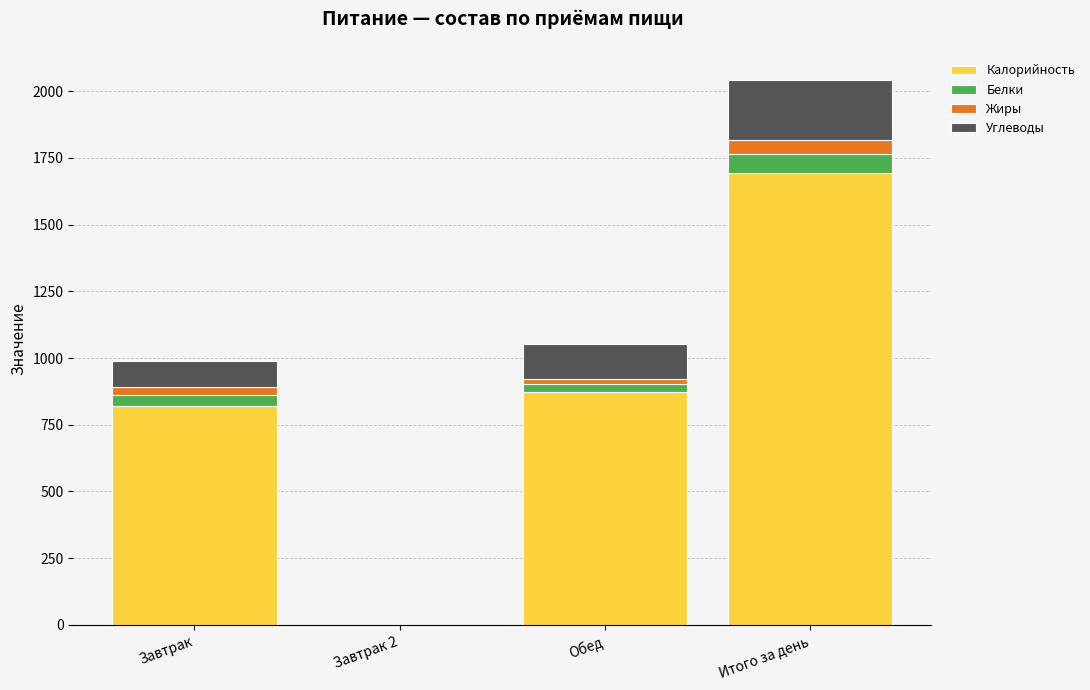

Where is Калорийность nearest to the value 847?

Завтрак